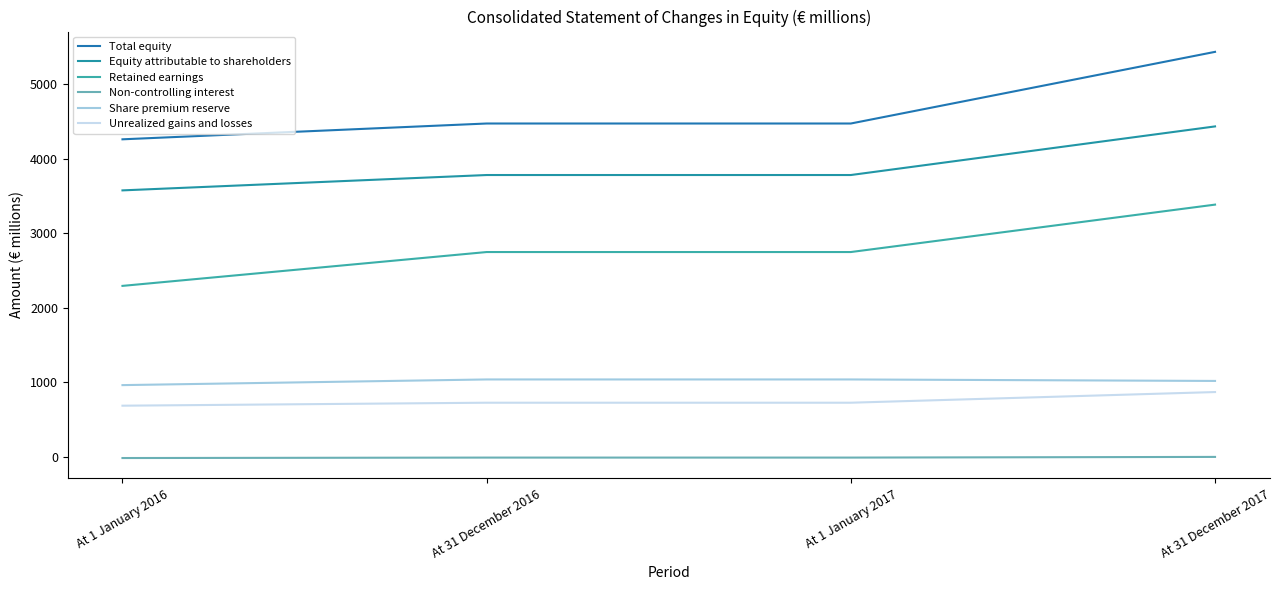

Which series has the largest range (max minus min)?

Total equity